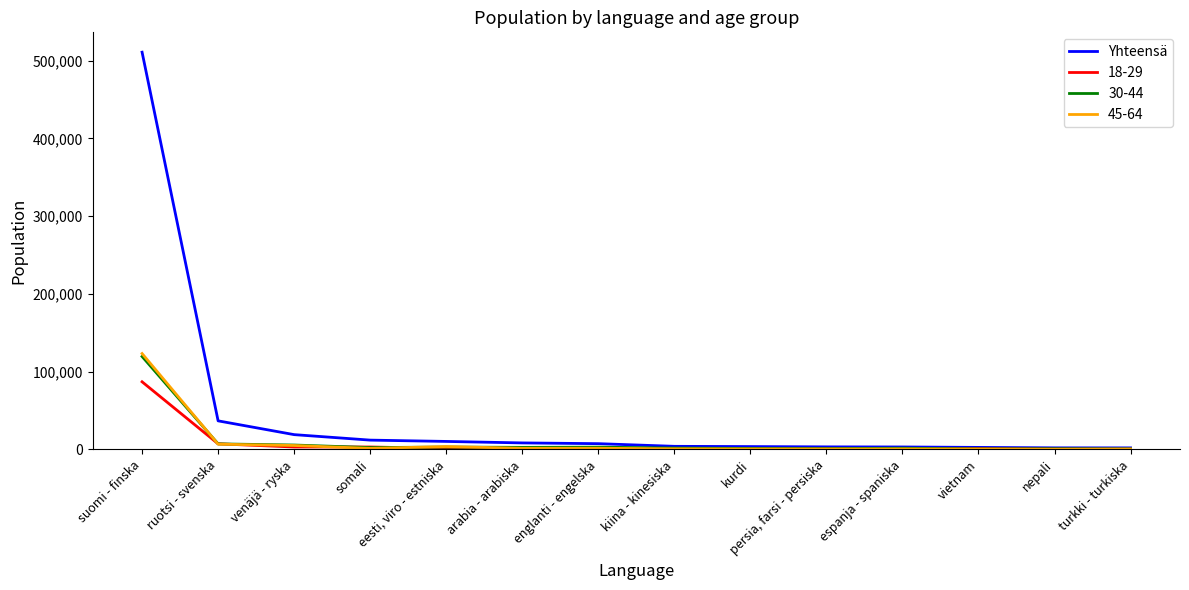

Rank the categories by Yhteensä value from highest to lowest.

suomi - finska, ruotsi - svenska, venäjä - ryska, somali, eesti, viro - estniska, arabia - arabiska, englanti - engelska, kiina - kinesiska, kurdi, persia, farsi - persiska, espanja - spaniska, vietnam, nepali, turkki - turkiska